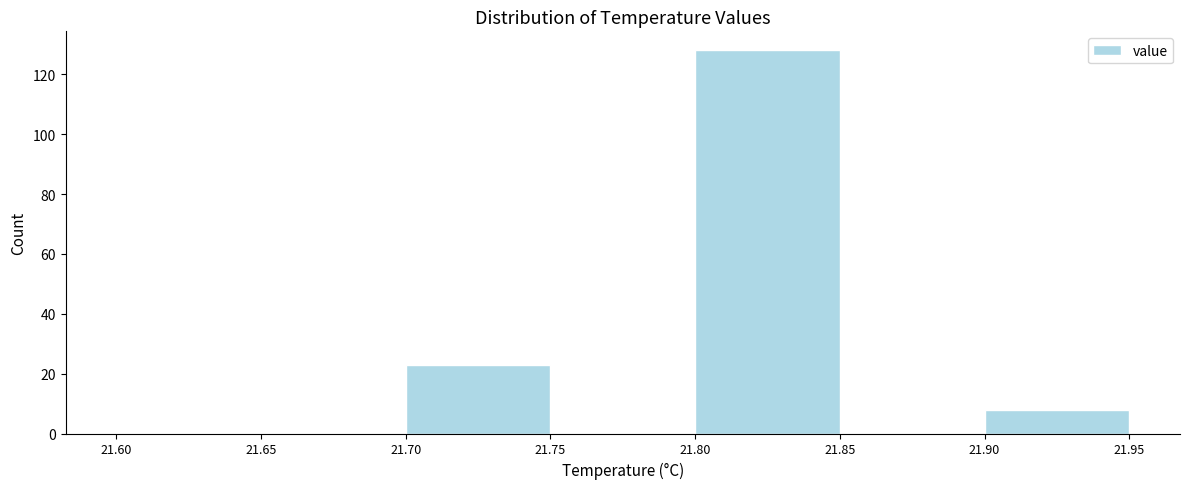

Reading left to right, list every bar in this chart as the range it spans on the x-axis followed by its height. The values are not printed on the chart, so give them approximately, as read against the axis.

21.60 to 21.65: 0
21.65 to 21.70: 0
21.70 to 21.75: 24
21.75 to 21.80: 0
21.80 to 21.85: 128
21.85 to 21.90: 0
21.90 to 21.95: 8